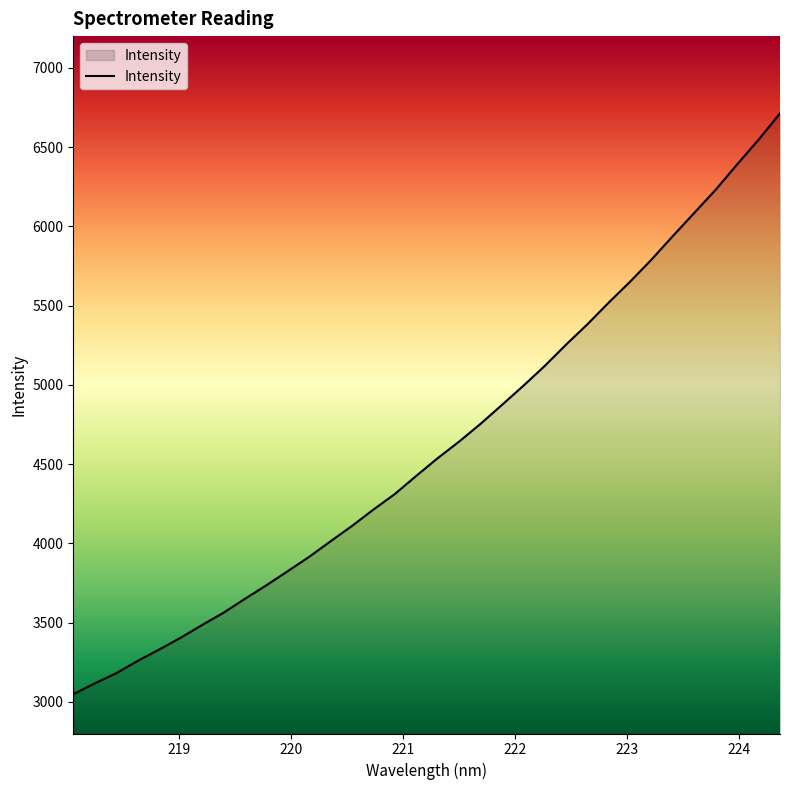

What is the smallest value displayed?

3048.0